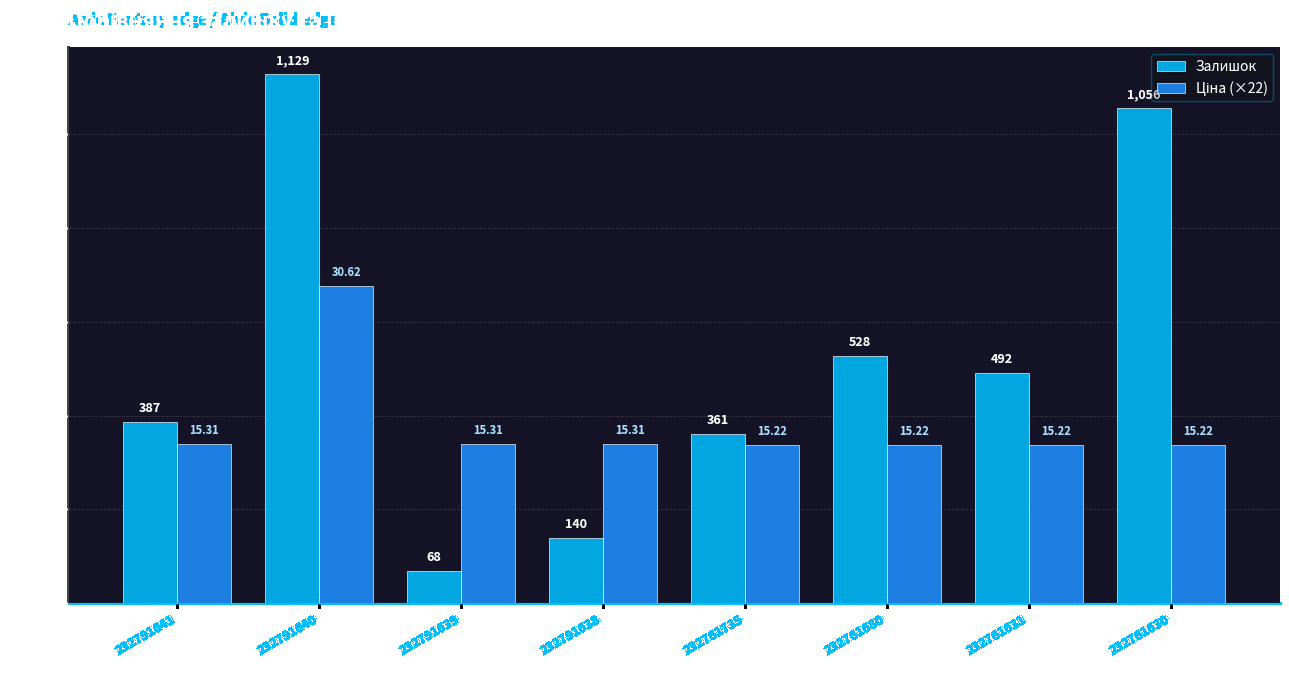

What is the spread (max minus min) of values at 232761735?

24.3